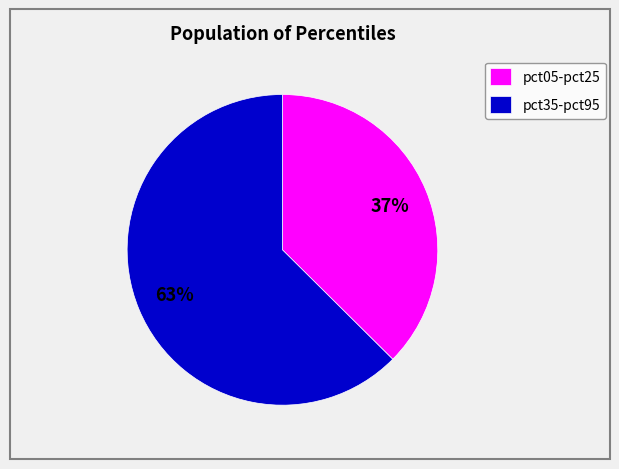

To the nearest percent, what is the combined percentage of pct35-pct95 and pct05-pct25?

100%